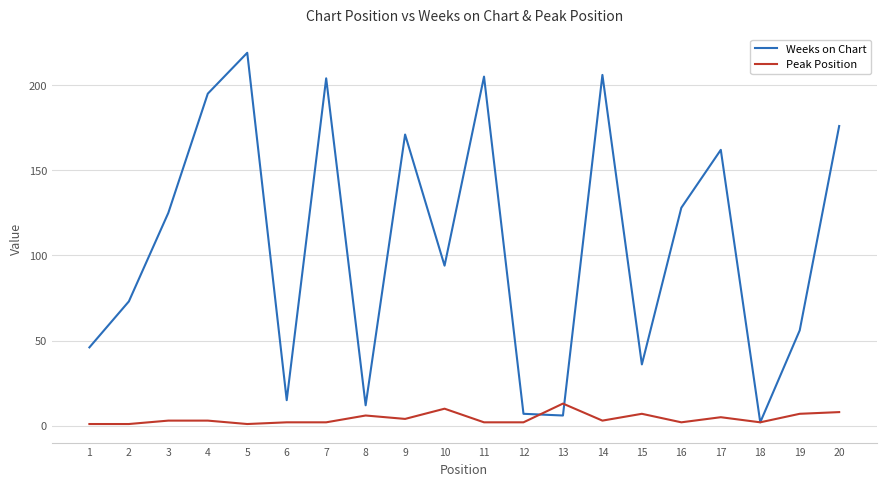

At 15, list the series in order from smallest to largest.

Peak Position, Weeks on Chart